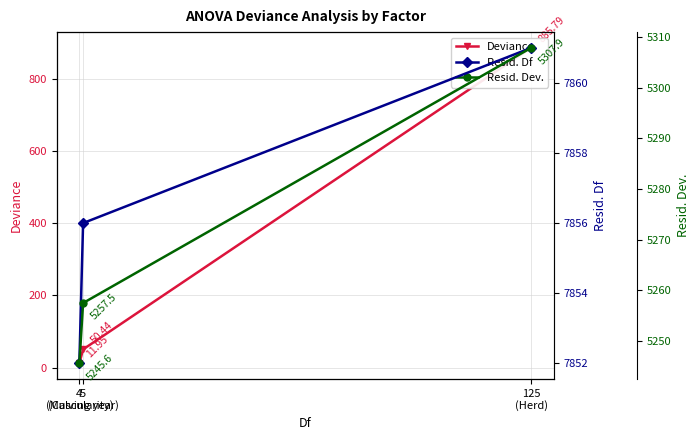

How many lines are shown in the chart?

3